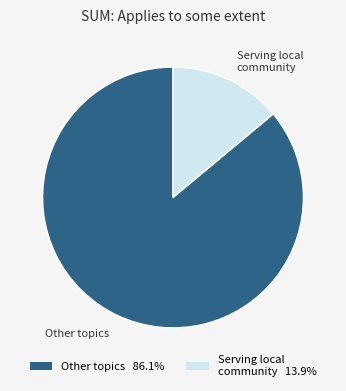

Which has a higher value, Other topics or Serving local community?

Other topics